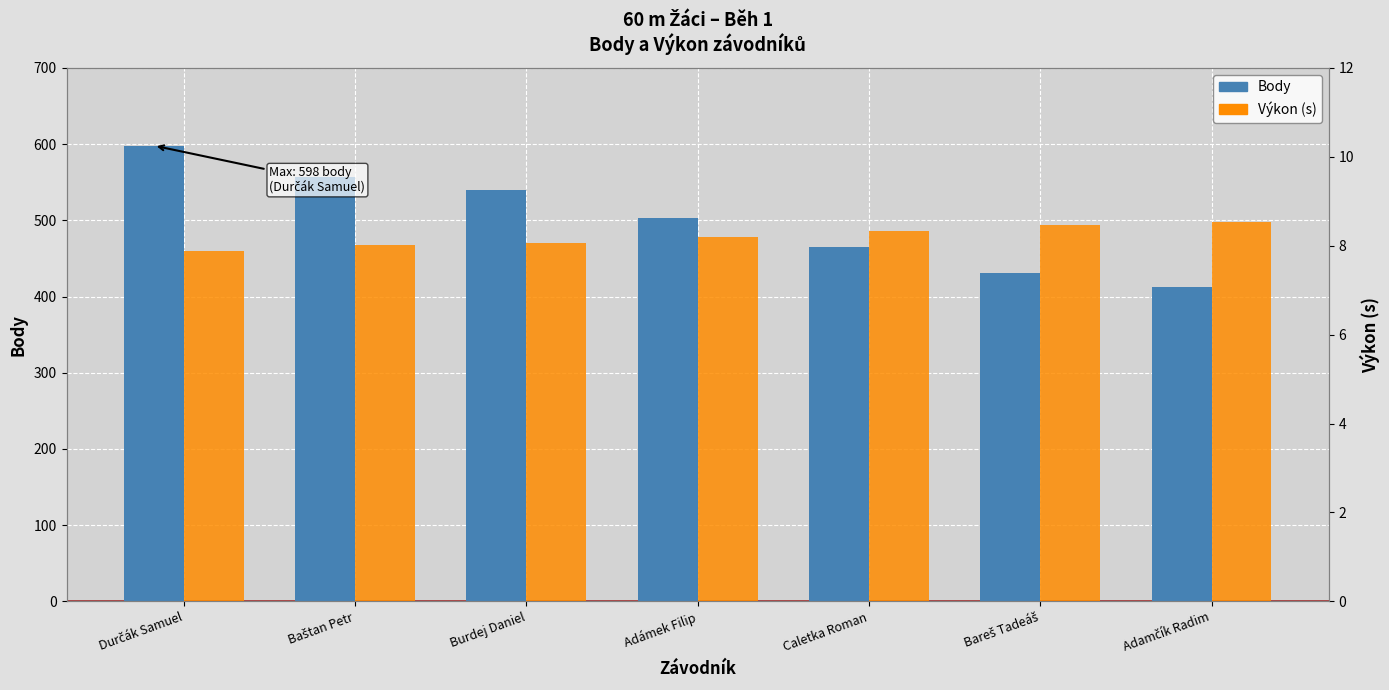

What is the label of the 5th bar from the left?

Caletka Roman